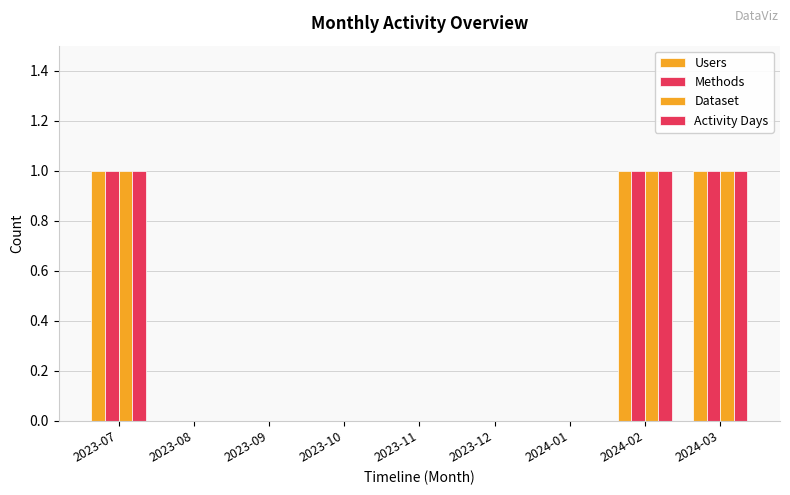

Are the bars grouped side by side (vs. stacked)?

Yes